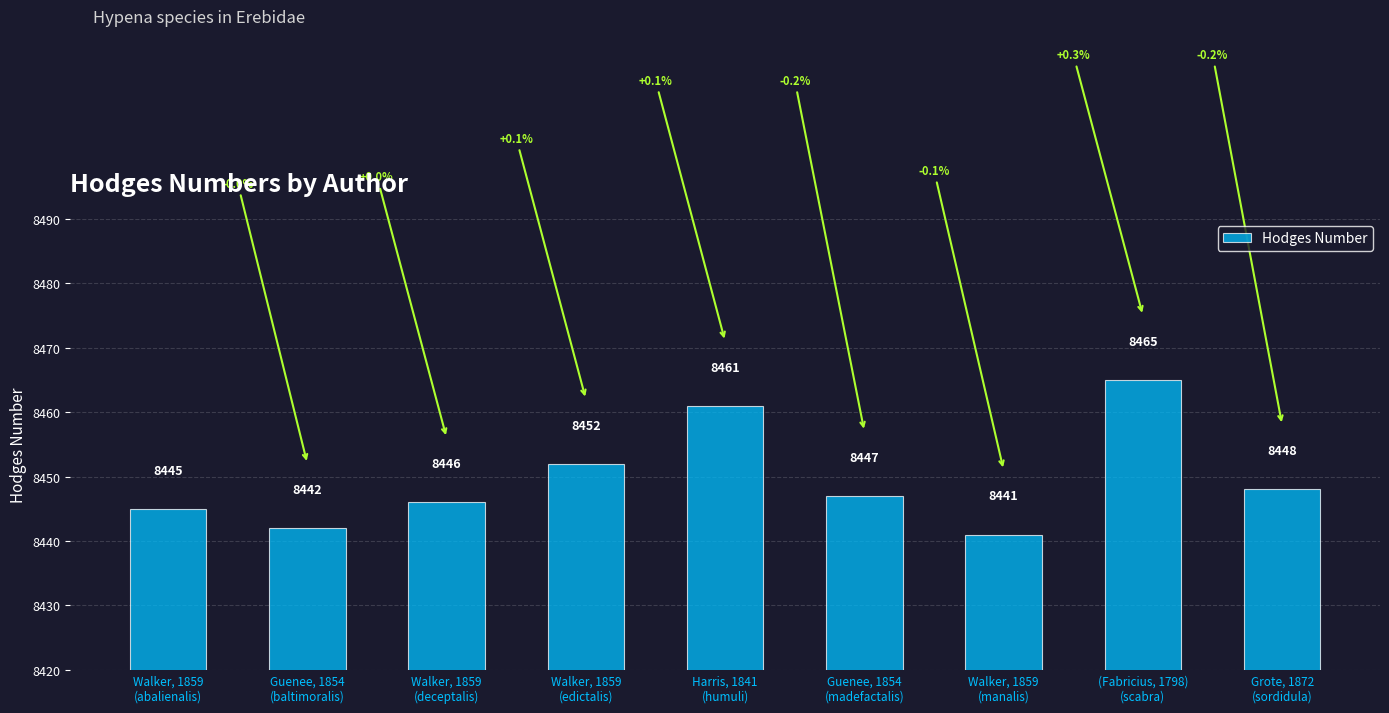

Are the bars horizontal?

No